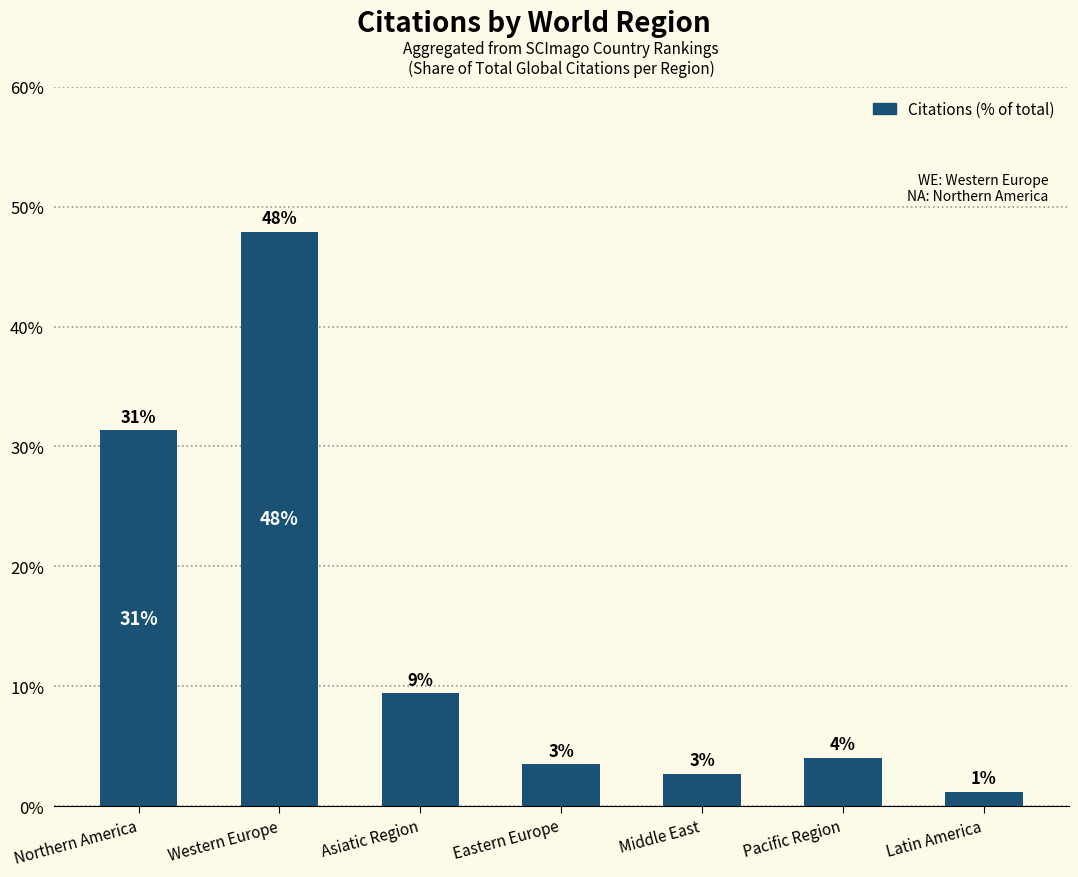

True or false: the data shows 5.8 at Eastern Europe.

False